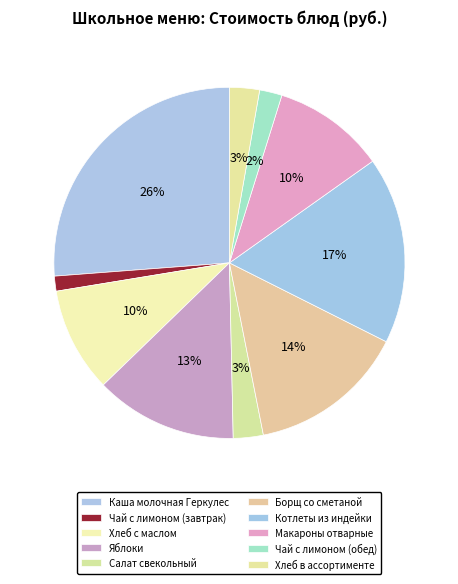

To the nearest percent, what is the combined percentage of Яблоки and Чай с лимоном (завтрак)?

14%